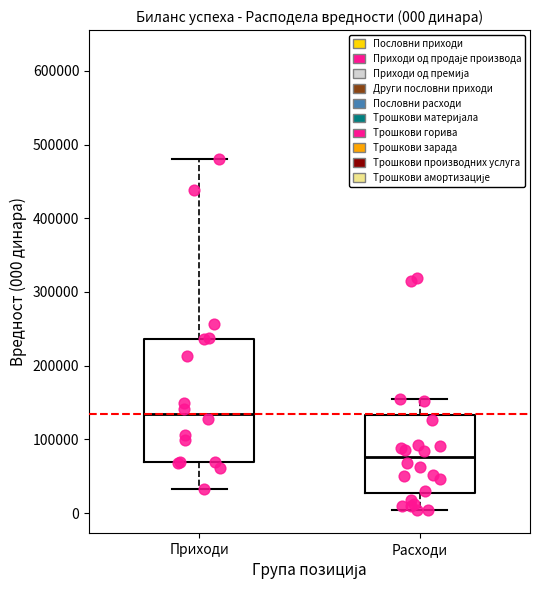

Which box's median line is the lowest?

Расходи